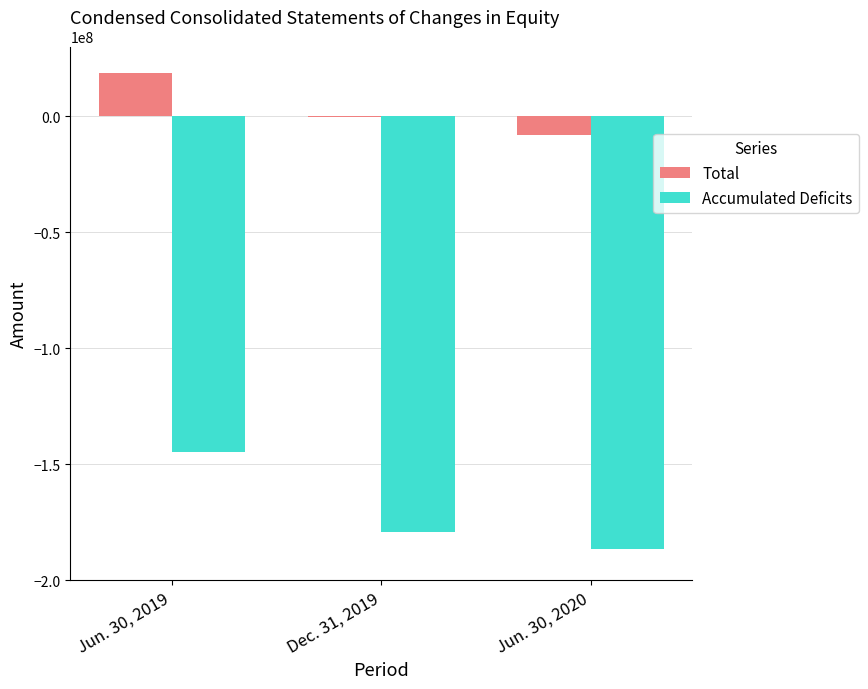

What are all the series names shown in the legend?

Total, Accumulated Deficits